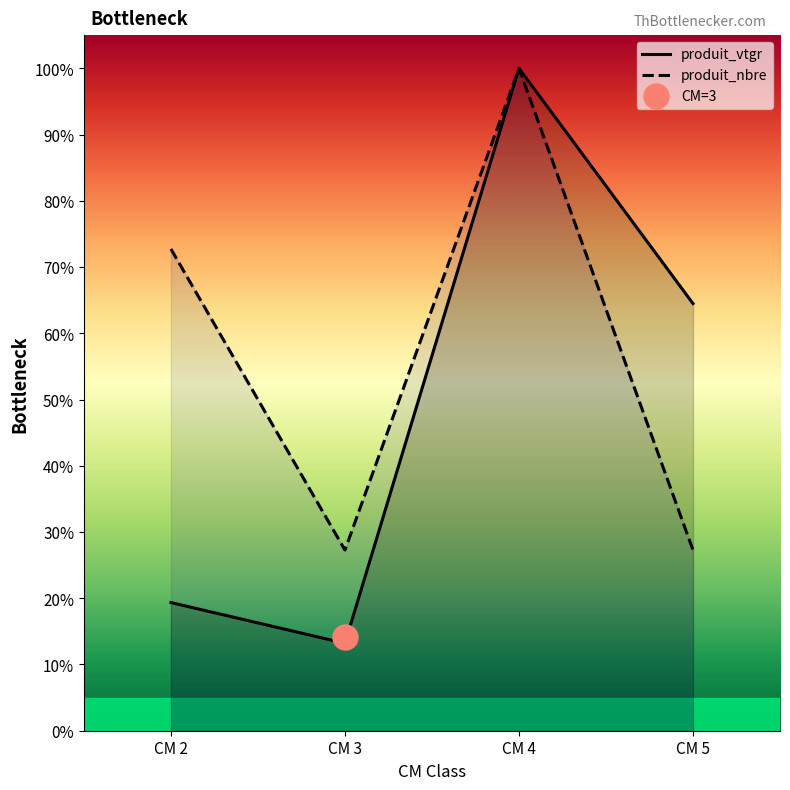

True or false: produit_vtgr has more than 0 points higher than both neighbors.

True